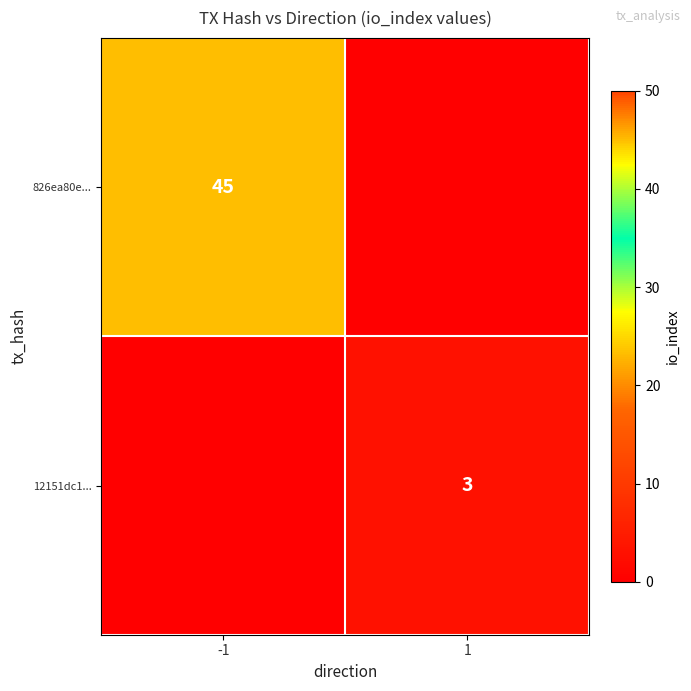

The value of 826ea80e... at -1 is 45. True or false?

True